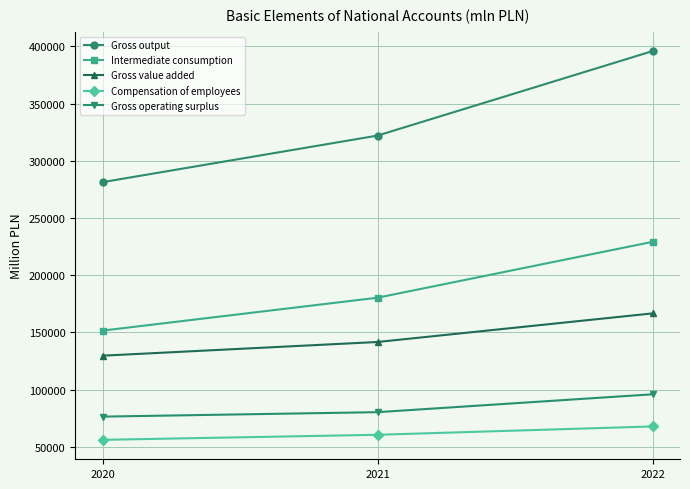

The Compensation of employees series shows 60593 at 2021. True or false?

True